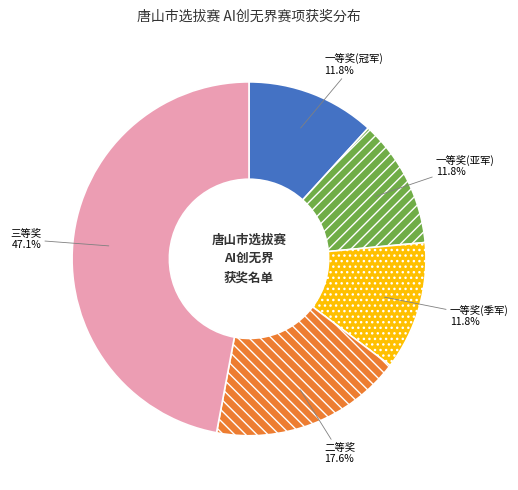

Which slice is the largest?

三等奖